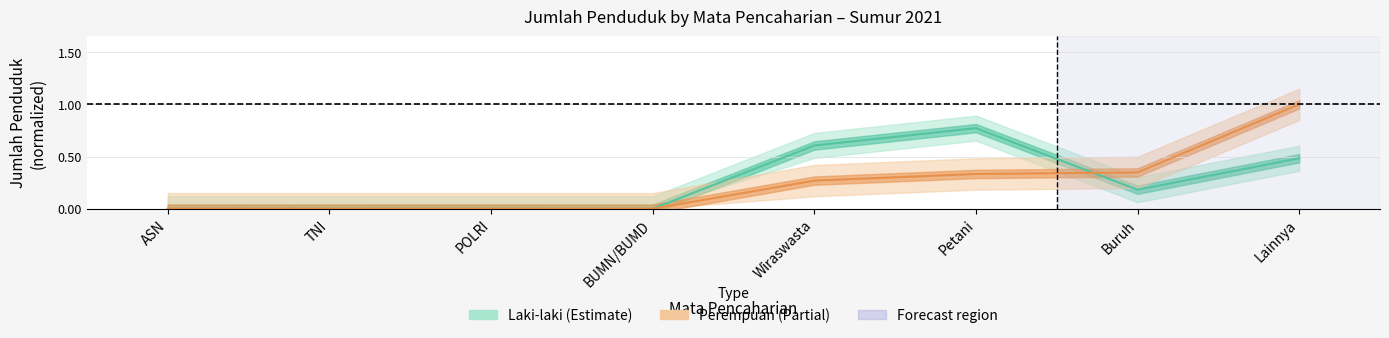

List the series in order of their peak value, highest first.

Perempuan, Laki-laki